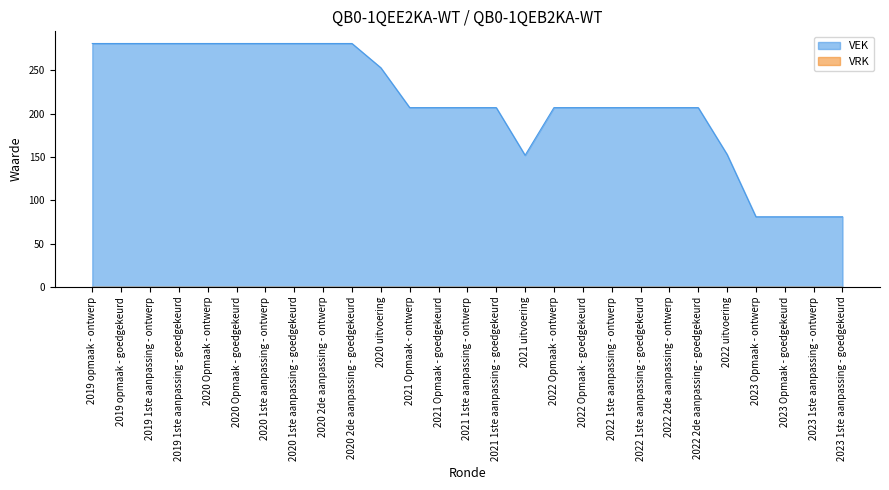

What is the minimum value shown in the chart?

0